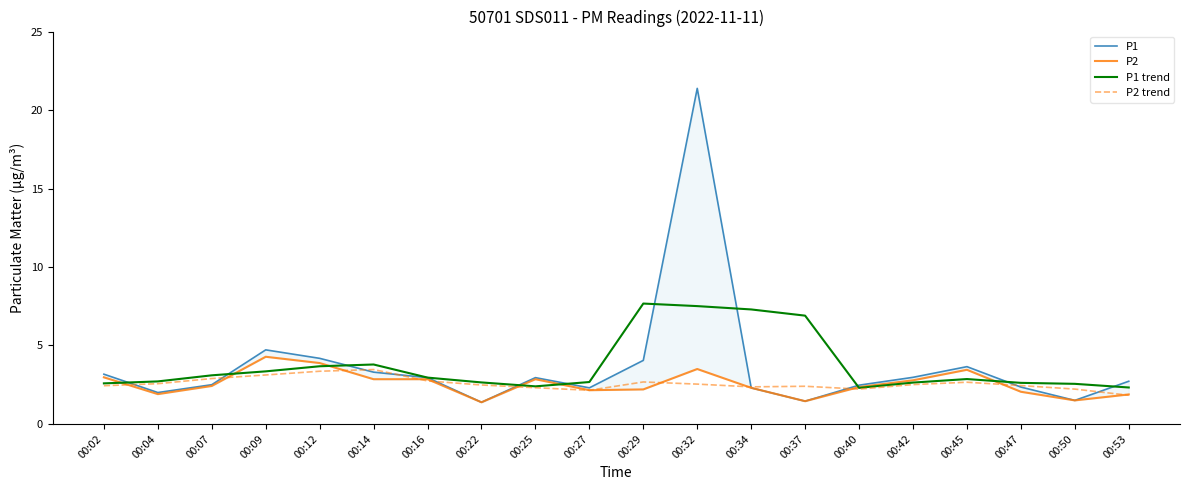

How many distinct data groups are displayed?

4